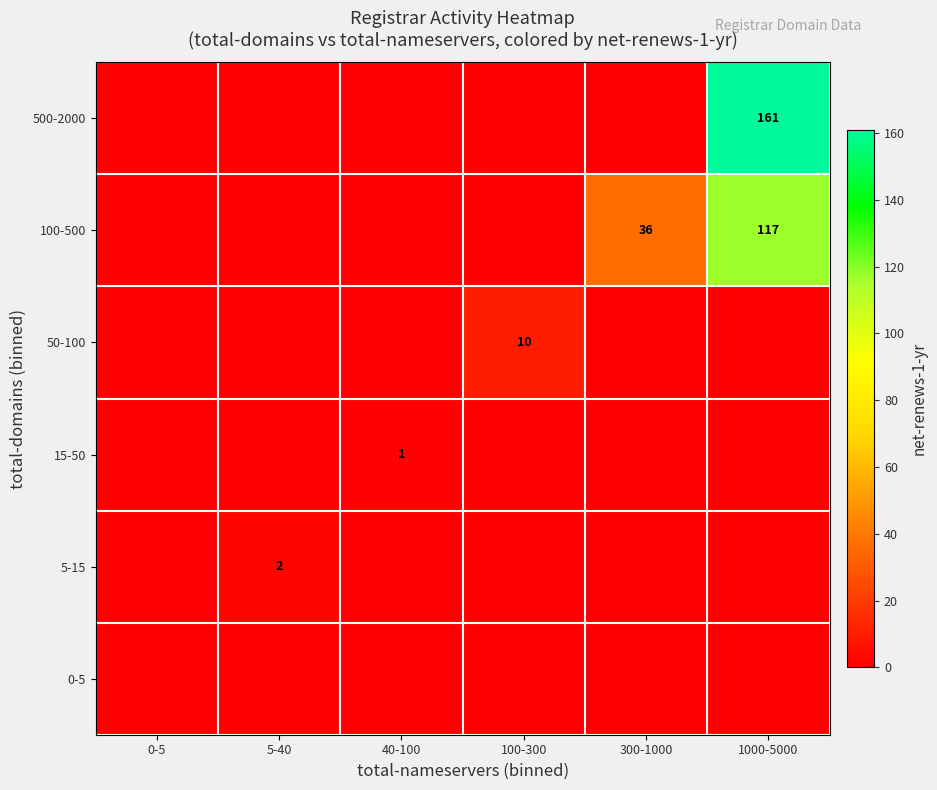

What is the spread (max minus min) of values at 5-40?

2